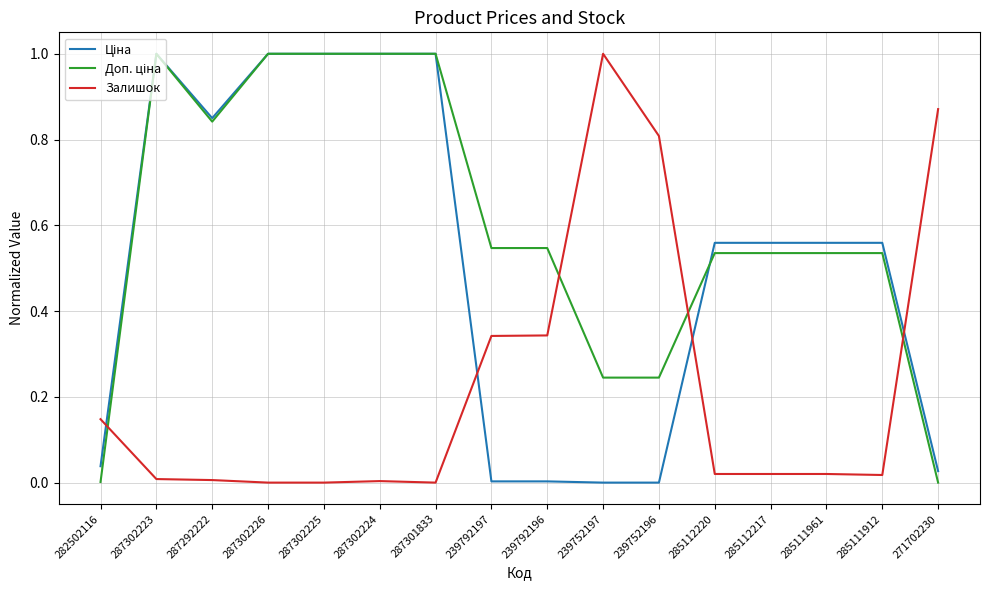

Which category has the highest value in the Залишок series?

239752197